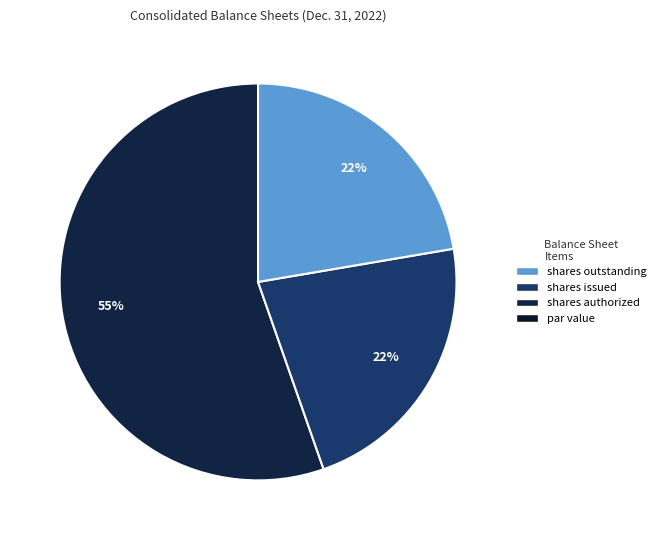

How many slices are in this pie chart?

4